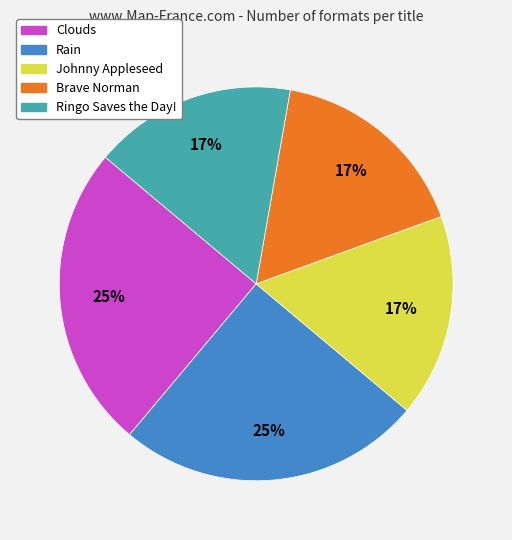

How many slices are in this pie chart?

5